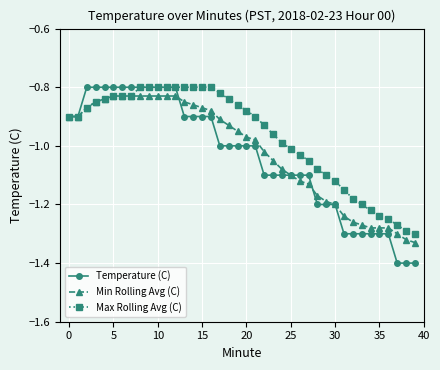

Which series has the largest total across all categories?

Max Rolling Avg (C)